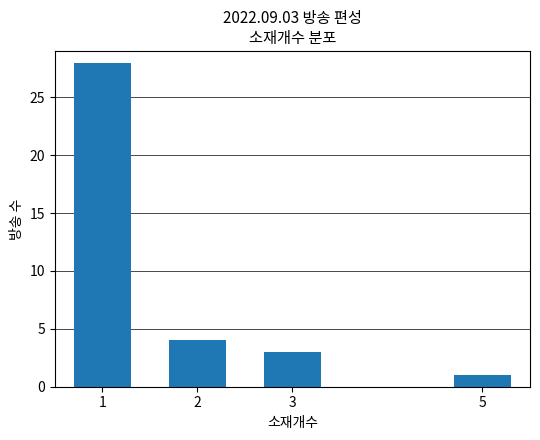

Read the value at 1.

28